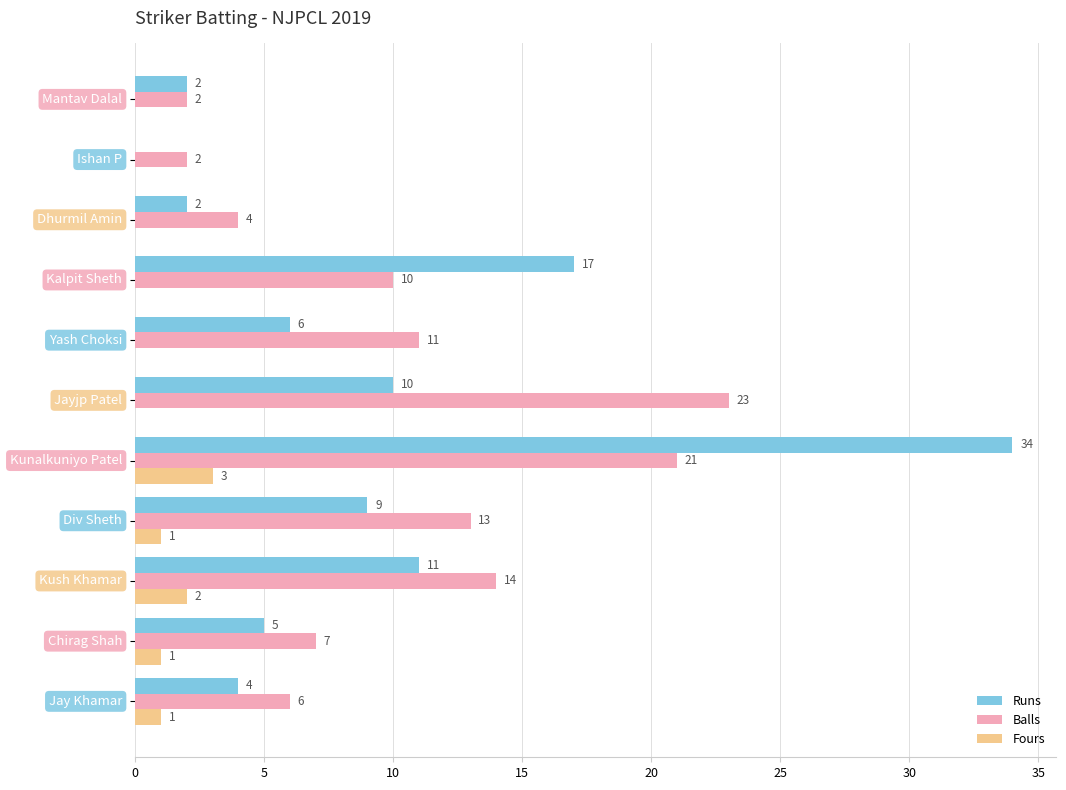

How many data points in Fours are above 0?

5